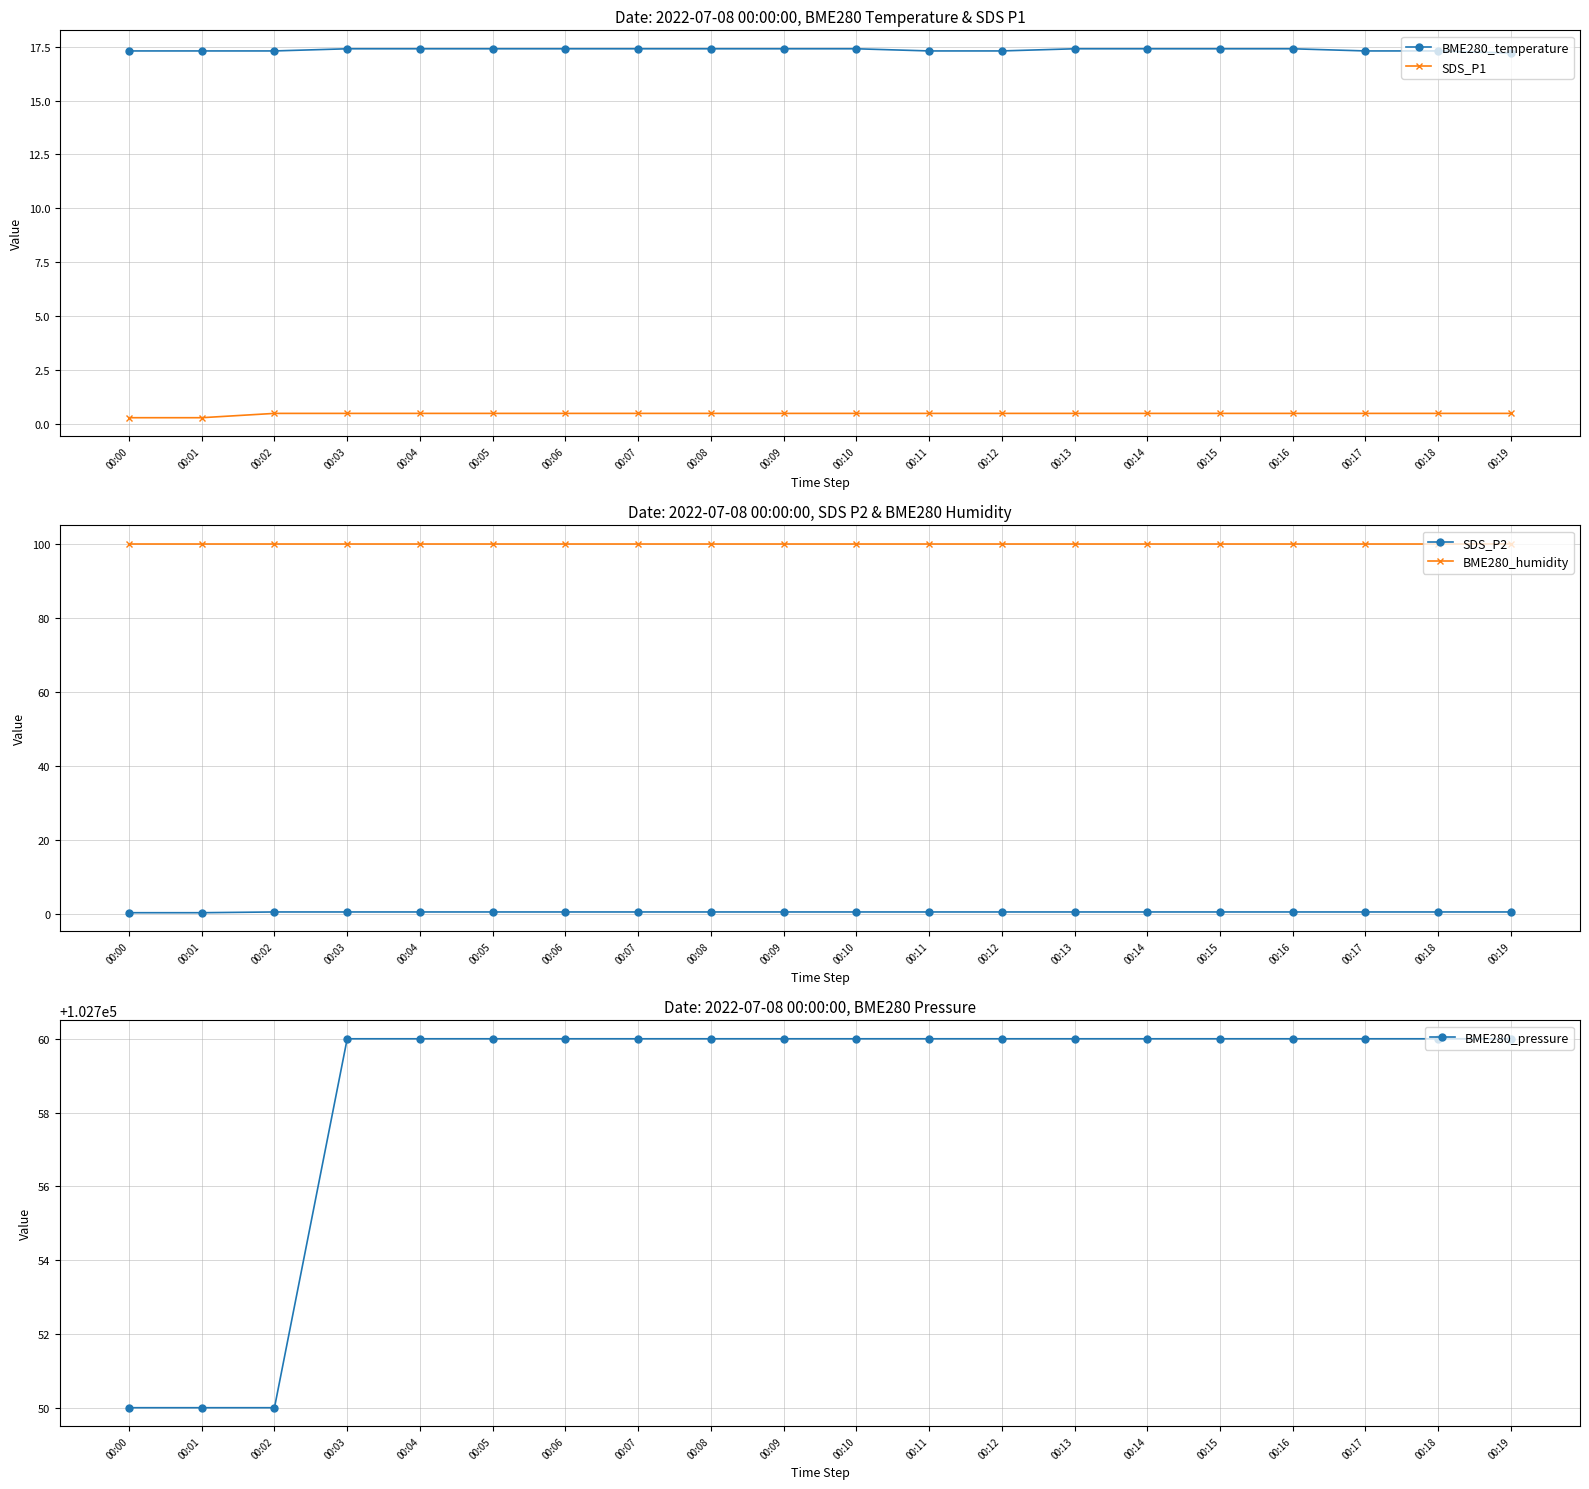

What is the maximum value shown in the chart?

102760.0